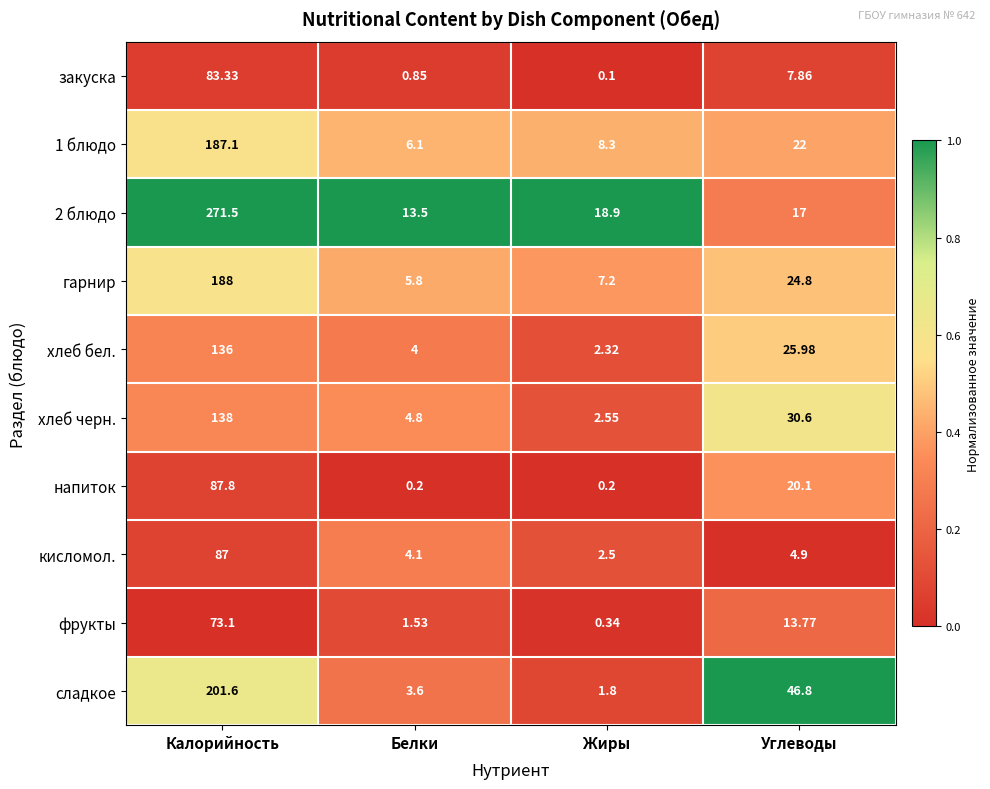

At which category does the chart reach its minimum across all series?

Жиры